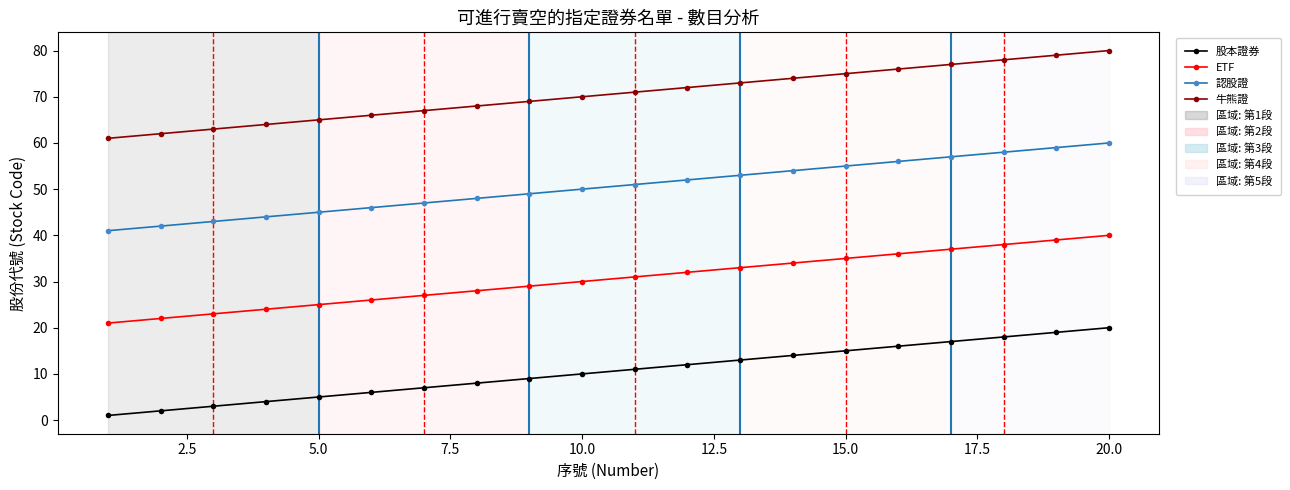

At how many categories does at least one series exceed 5?

20